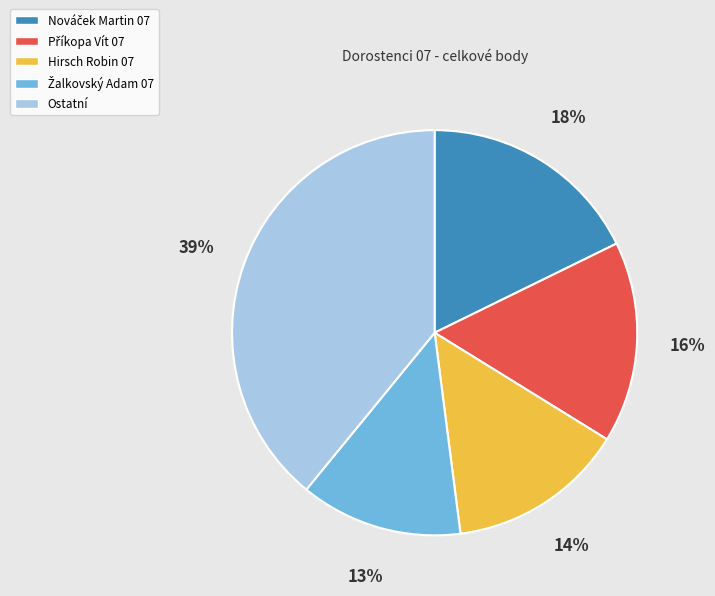

Count the number of slices in the pie.

5